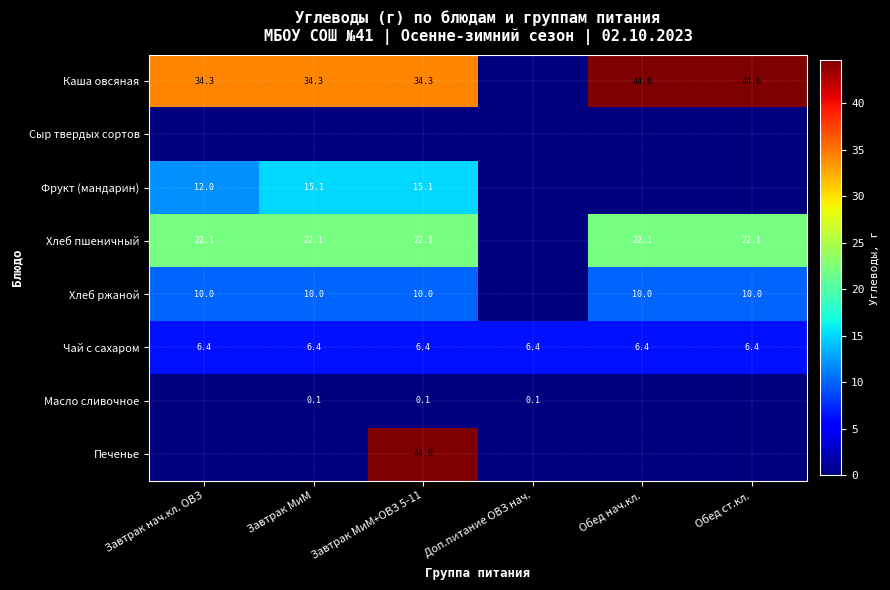

What is the approximate value of Чай с сахаром at Завтрак МиМ?

6.4